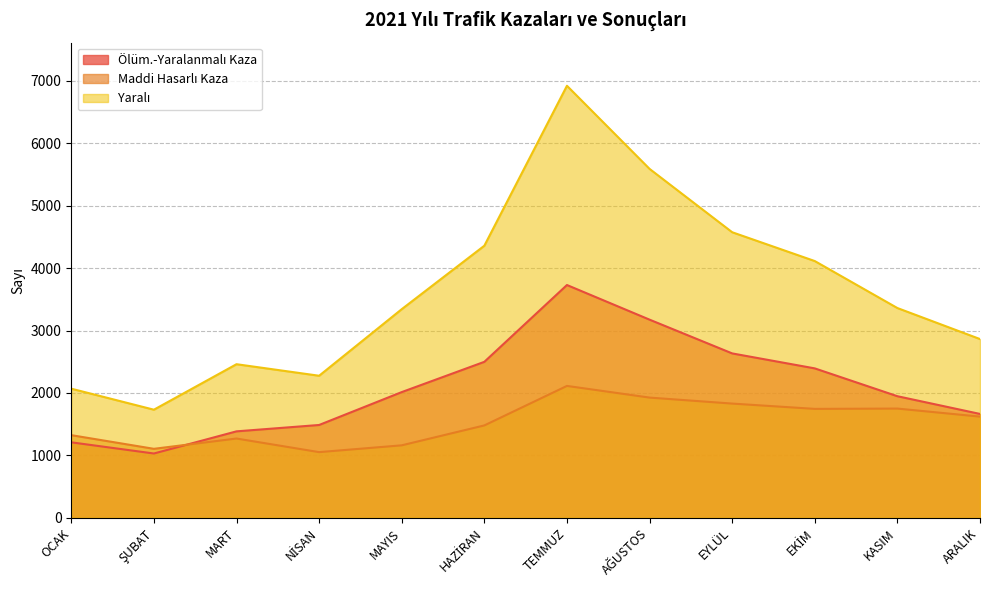

At which label does Yaralı reach its minimum?

ŞUBAT